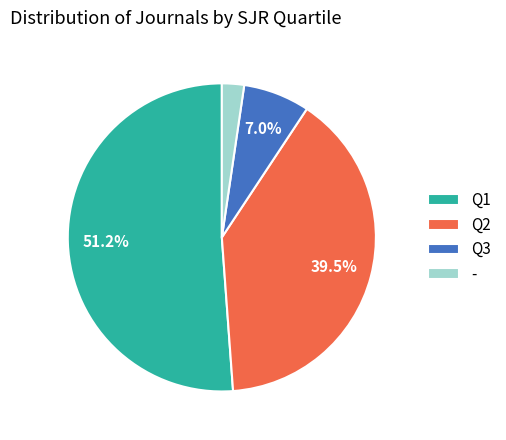

To the nearest percent, what percentage of the pie is -?

2%